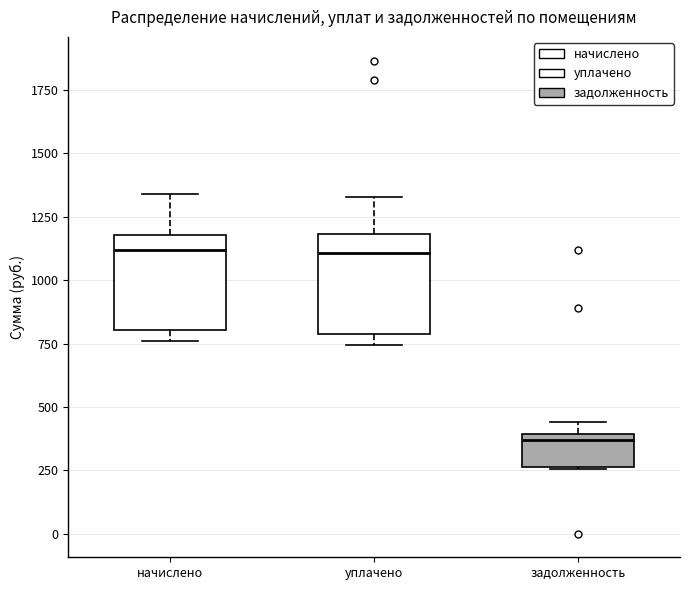

Reading left to right, read every box against the y-axis: the position of its median line, the range the box covers, and the ends of its whiskers. The values are not printed on the chart, so give them approximately, as read against the axis.

начислено: median 1100, box 800 to 1200, whiskers 750 to 1350
уплачено: median 1100, box 800 to 1200, whiskers 750 to 1350
задолженность: median 350, box 250 to 400, whiskers 250 to 450